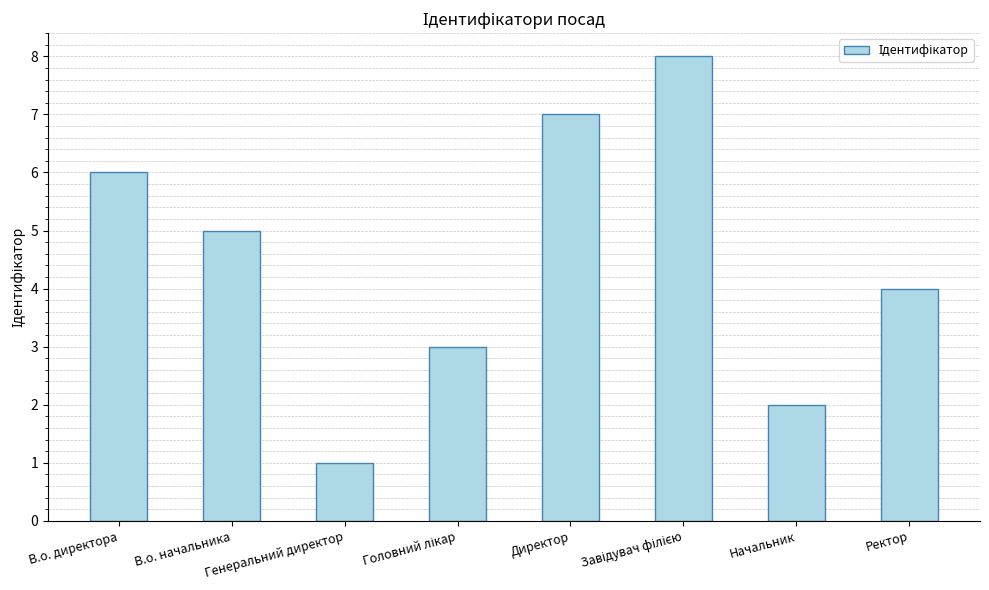

Approximately how many times larger is the value at Ректор compared to Генеральний директор?

4.0